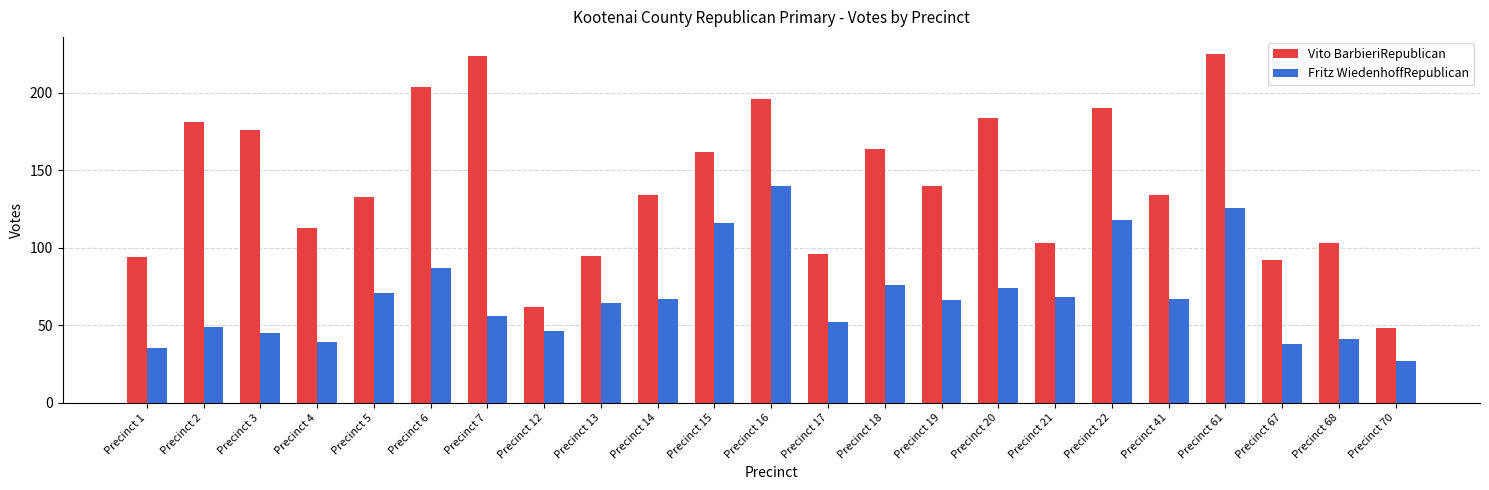

Rank the series by their maximum value, from highest to lowest.

Vito BarbieriRepublican, Fritz WiedenhoffRepublican